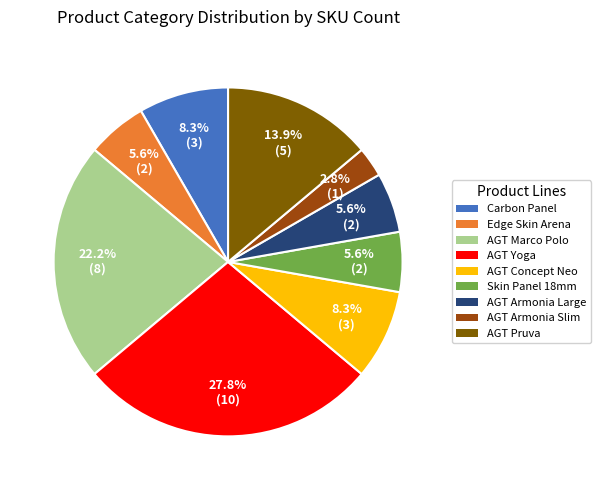

Is there a majority slice in this chart?

No